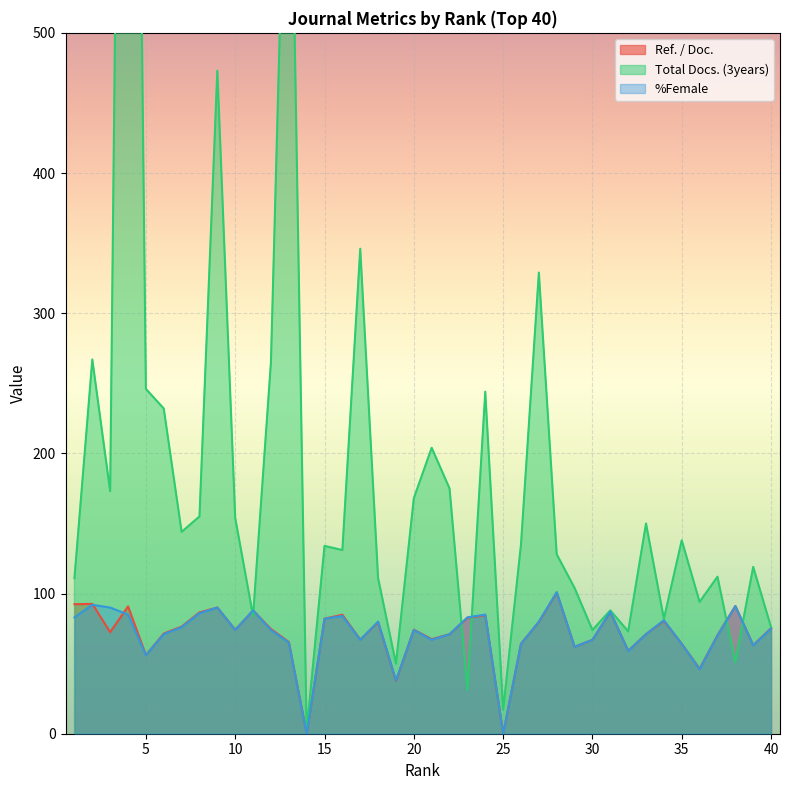

True or false: %Female and Ref. / Doc. intersect in this chart.

True